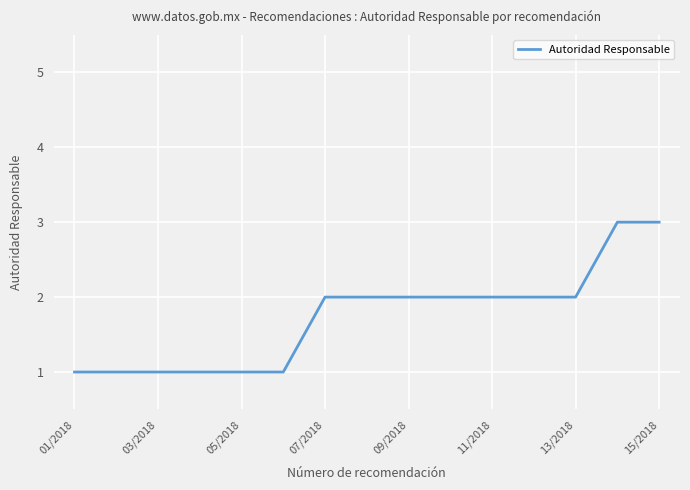

What is the greatest value displayed?

3